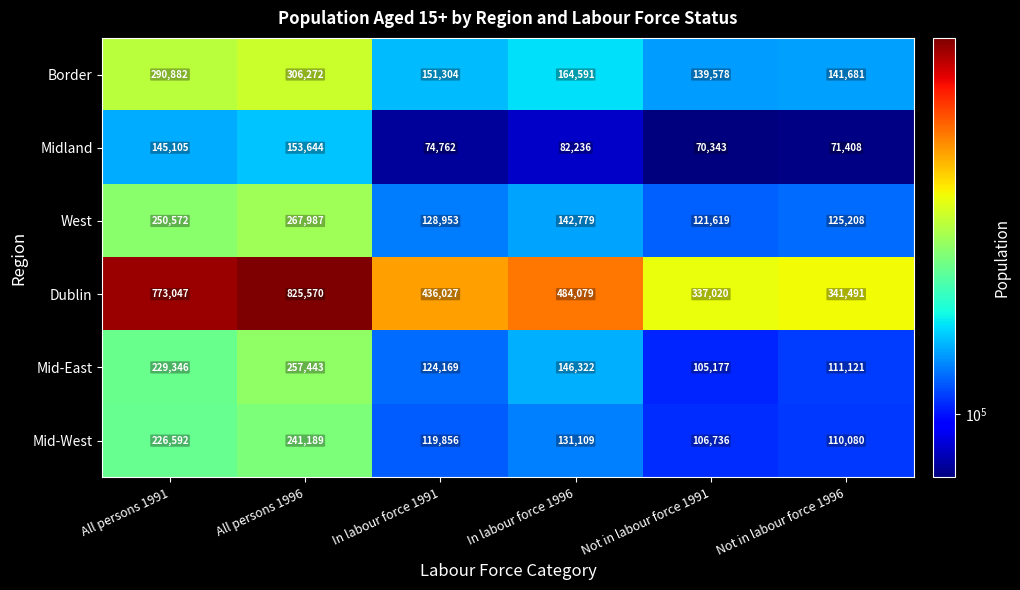

What is the spread (max minus min) of values at All persons 1991?

627942